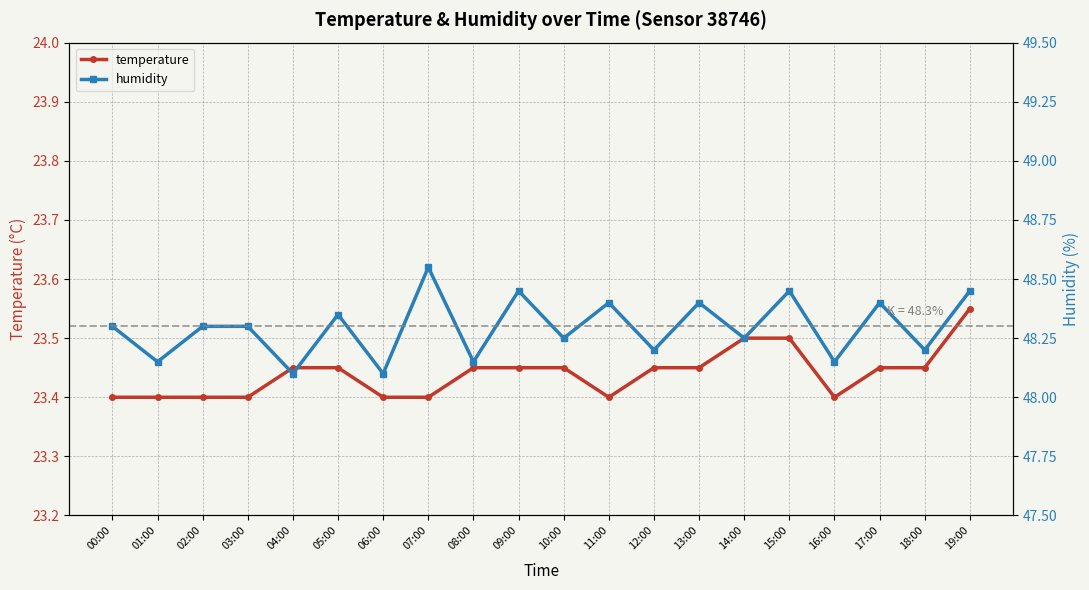

Is it true that humidity equals 48.4 at 17:00?

True